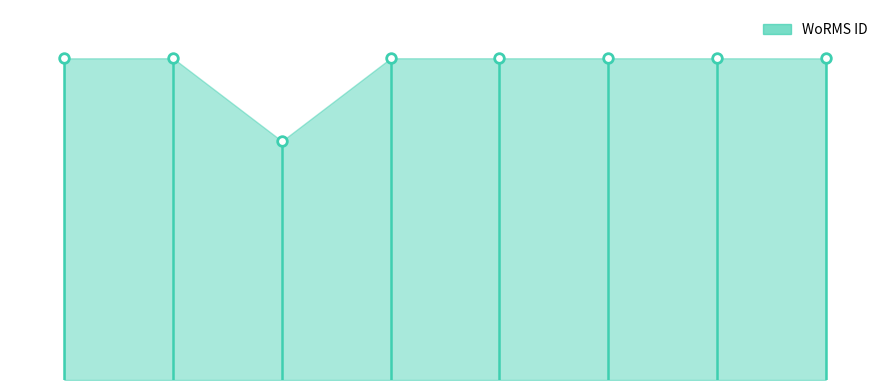

What is the ratio of the value at 2 to the value at 3?

0.7